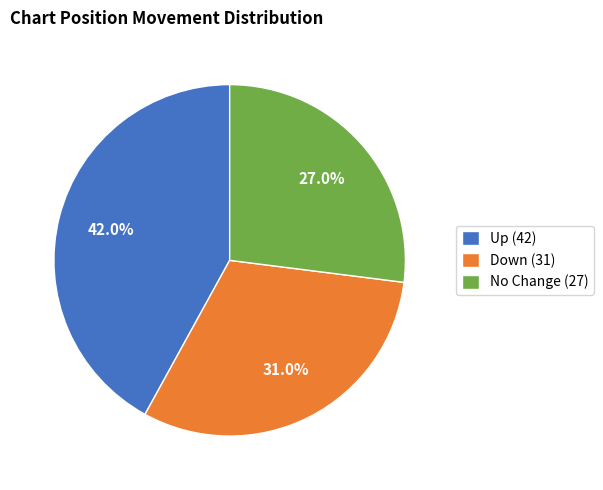

Between No Change (27) and Up (42), which is larger?

Up (42)